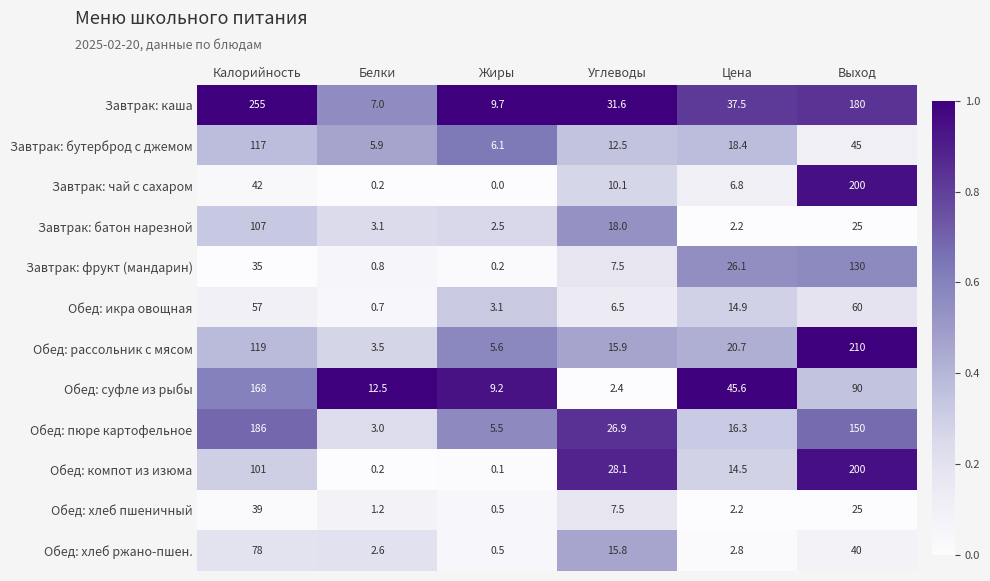

At how many categories does at least one series exceed 24?

4